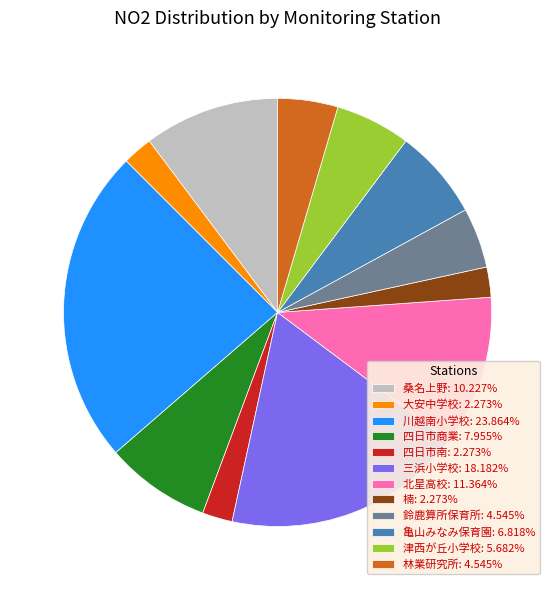

How many slices are in this pie chart?

12